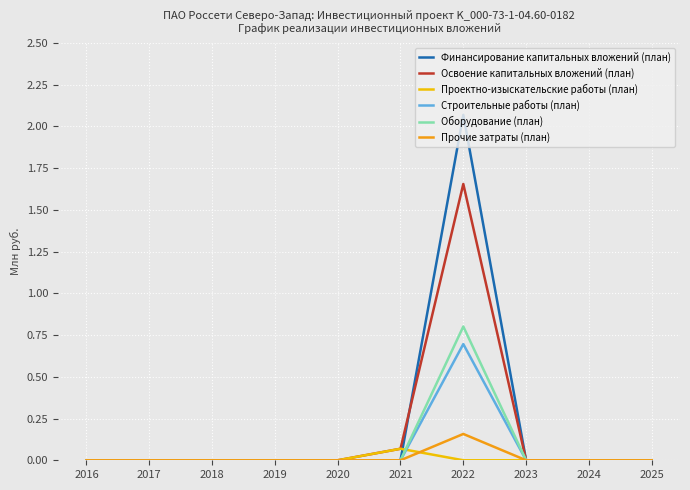

Count the number of data series in this chart.

6